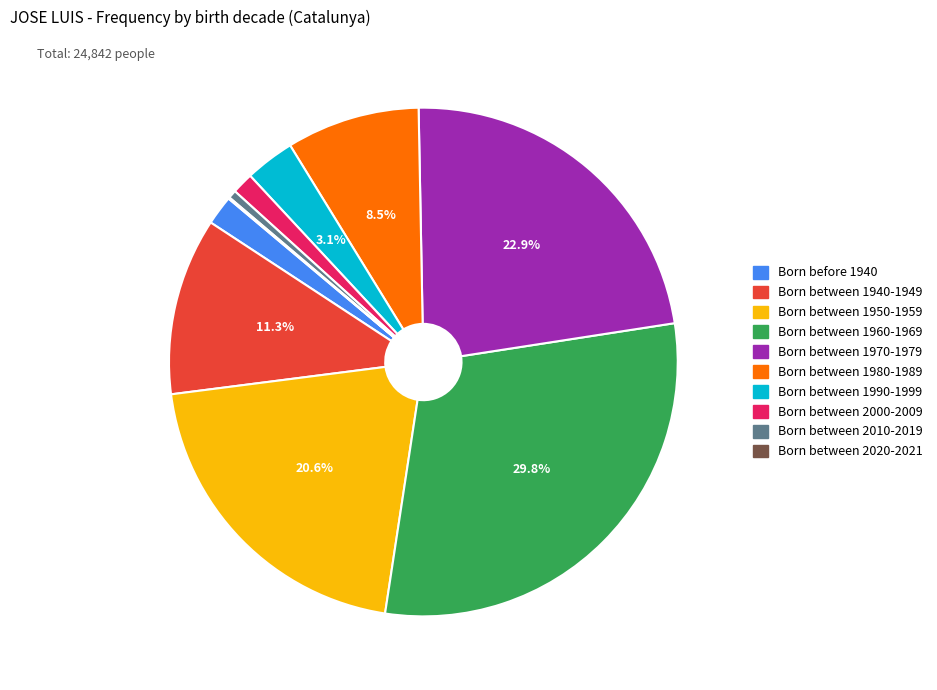

Which has a higher value, Born between 1970-1979 or Born between 1950-1959?

Born between 1970-1979